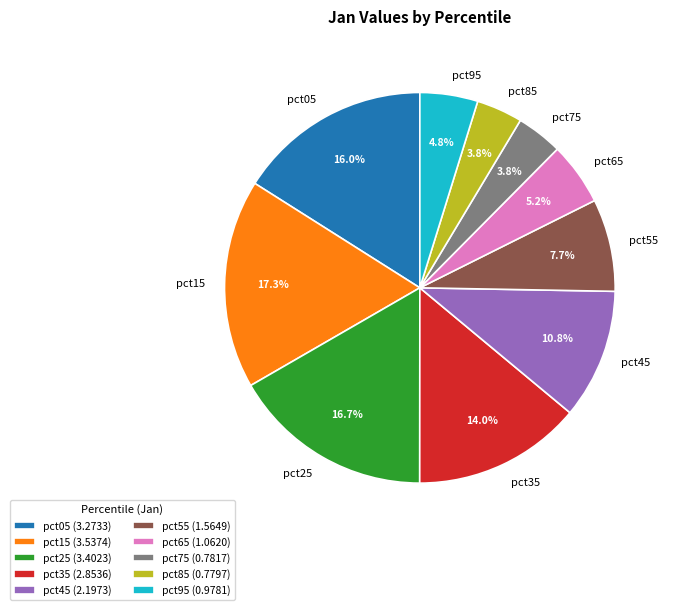

Is there a majority slice in this chart?

No